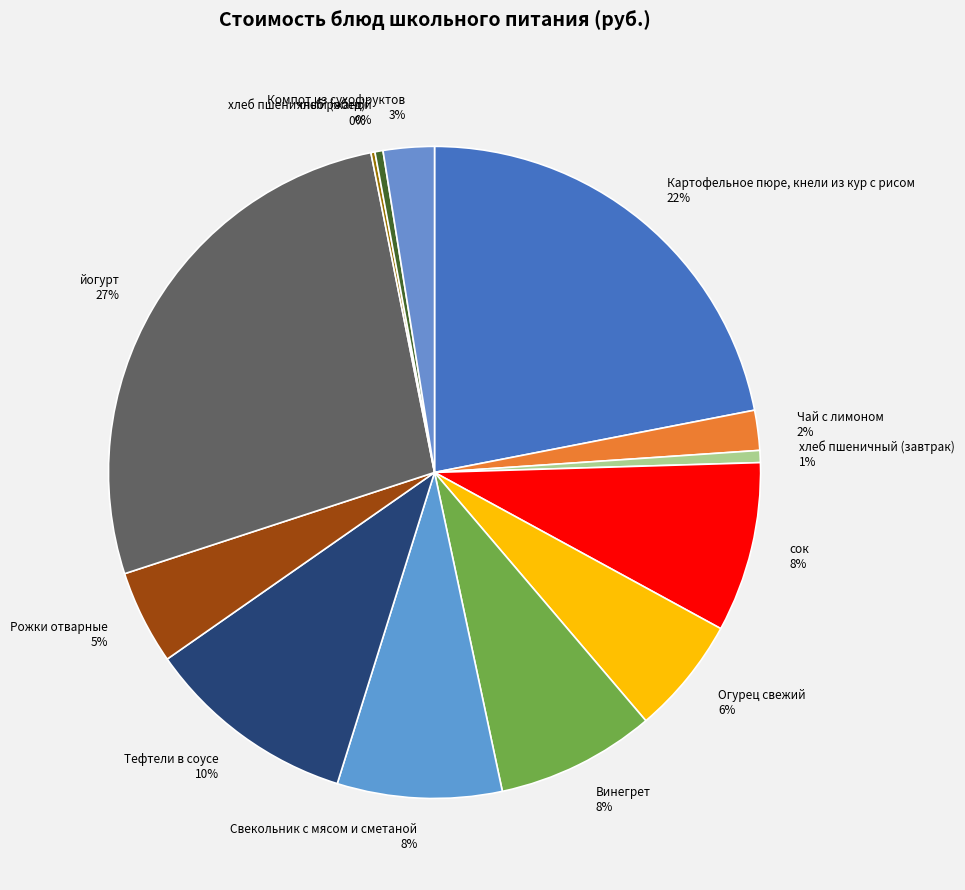

True or false: Огурец свежий accounts for 12% of the total.

False